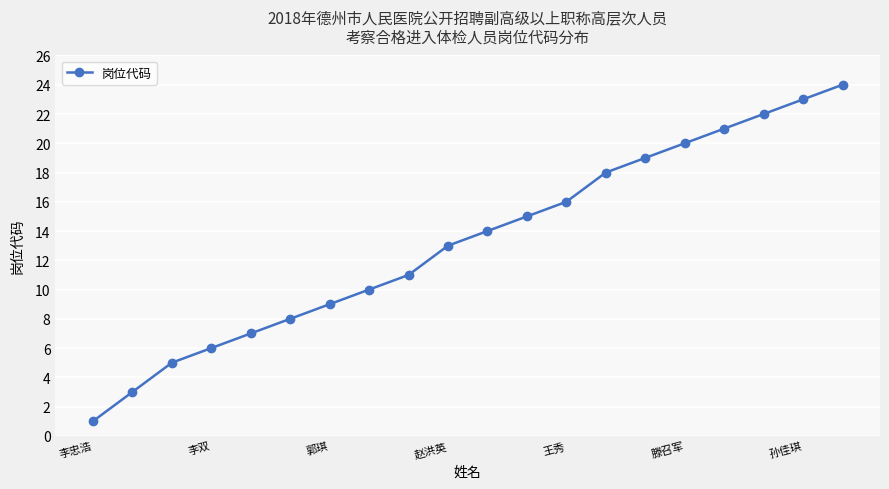

What is the minimum value shown in the chart?

1